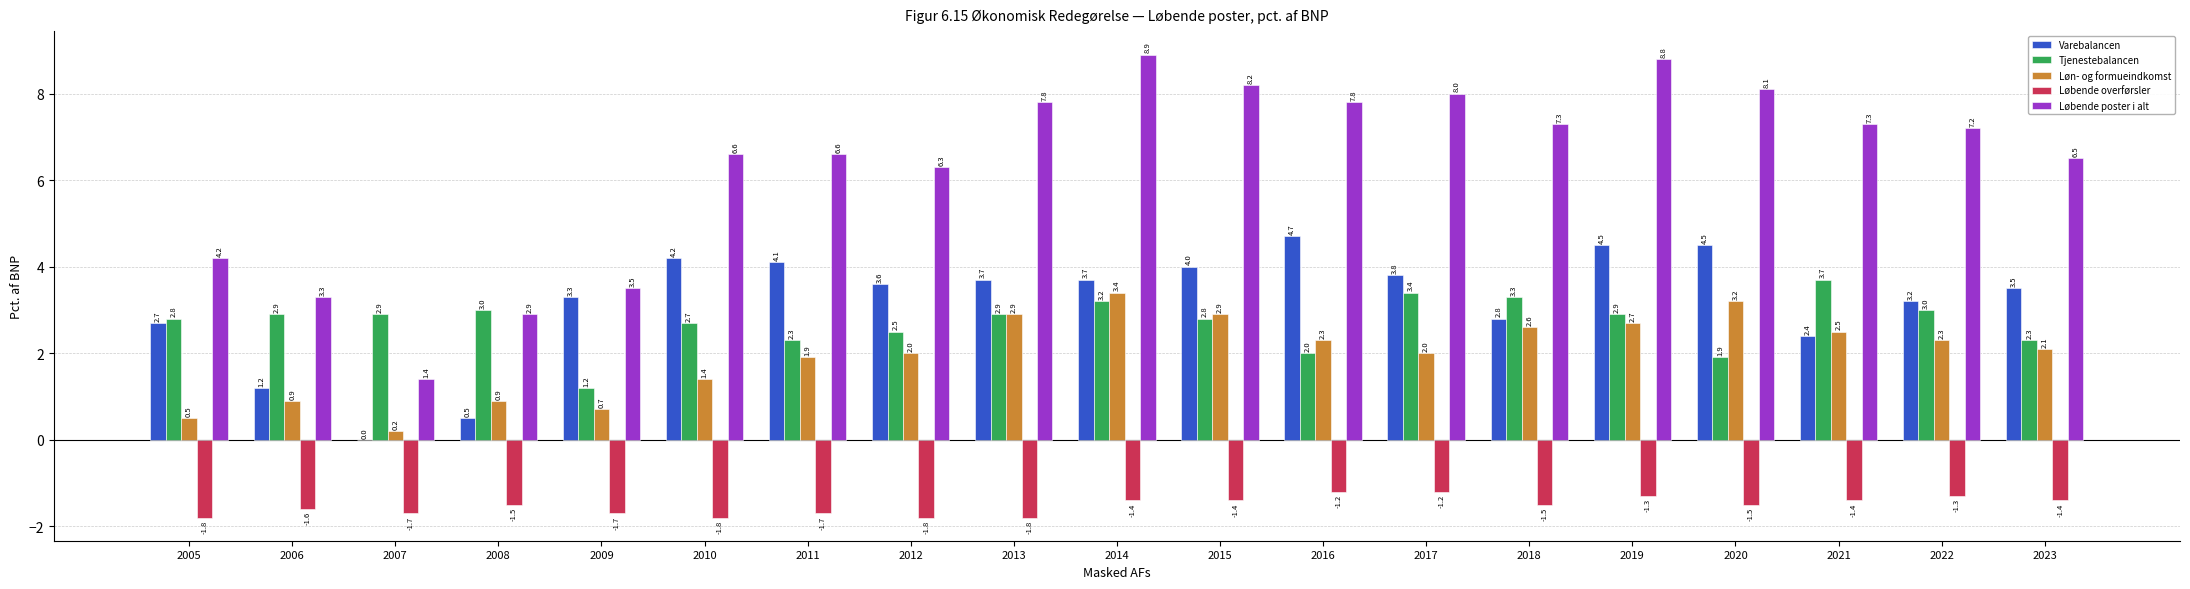

What is the maximum value for Varebalancen?

4.7